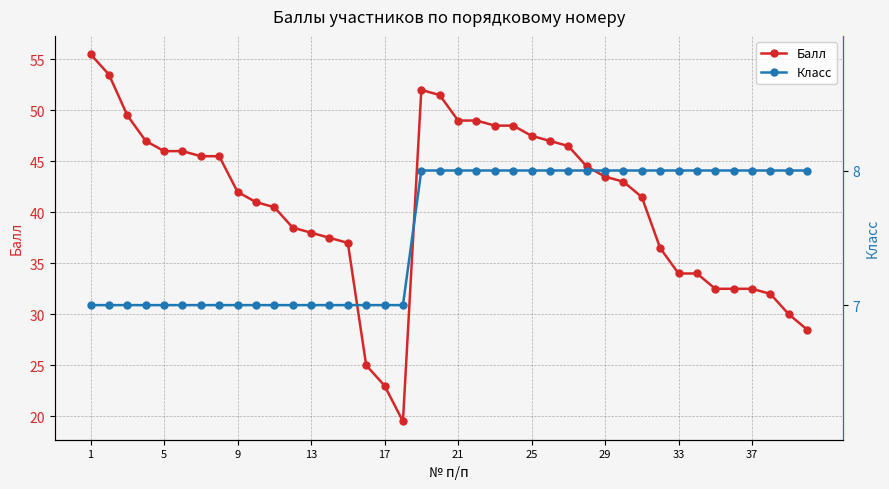

Does the chart display data point markers on the line(s)?

Yes